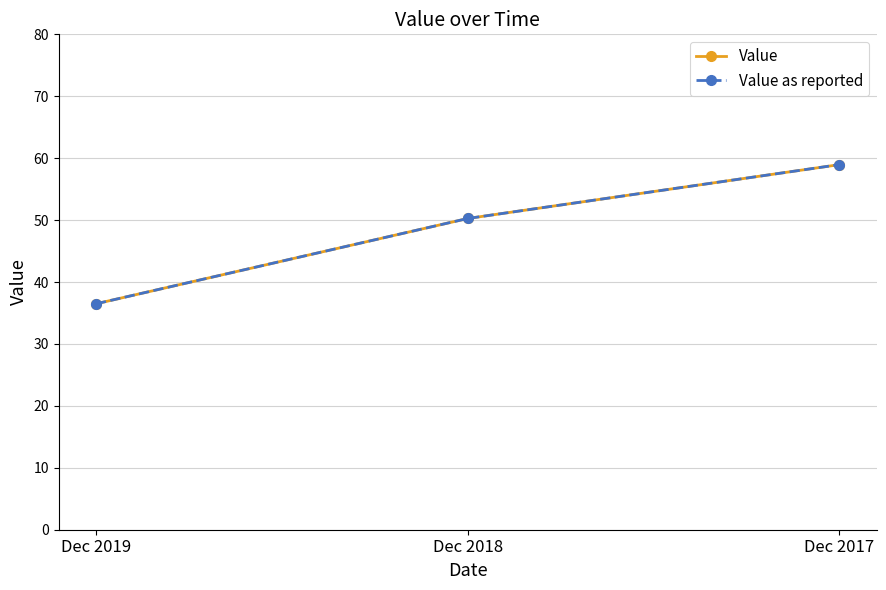

What is the maximum value for Value as reported?

59.0